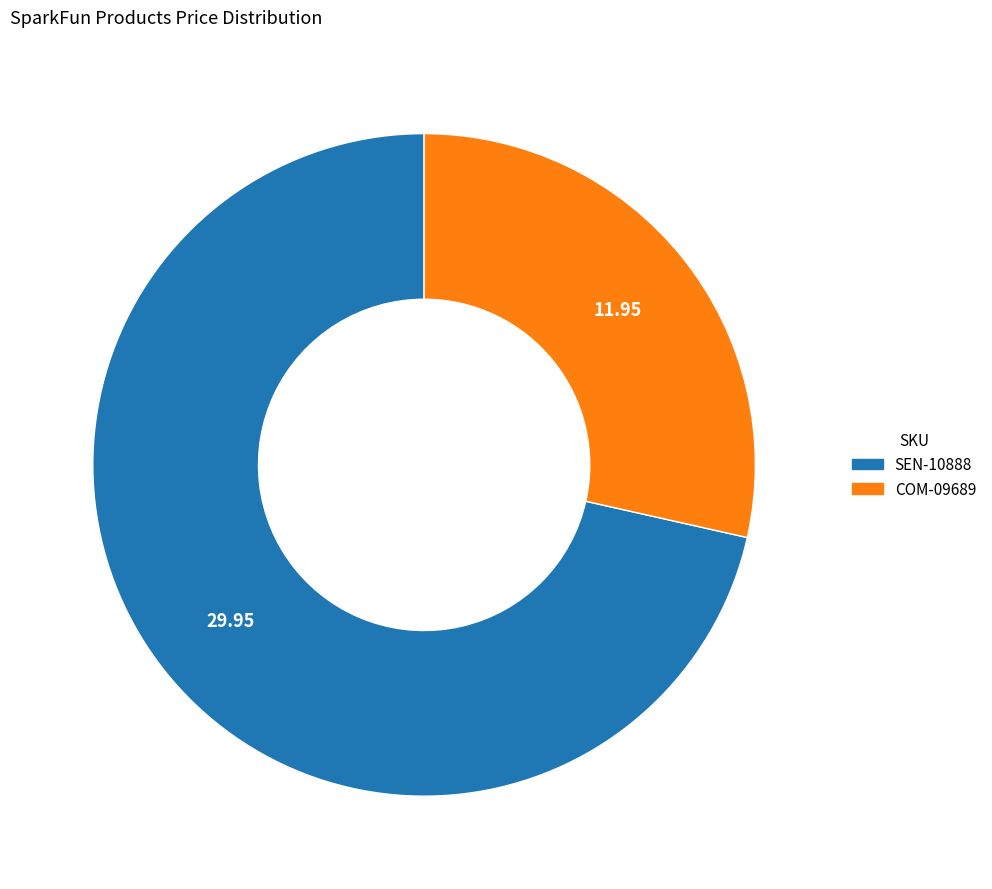

Which has a higher value, COM-09689 or SEN-10888?

SEN-10888